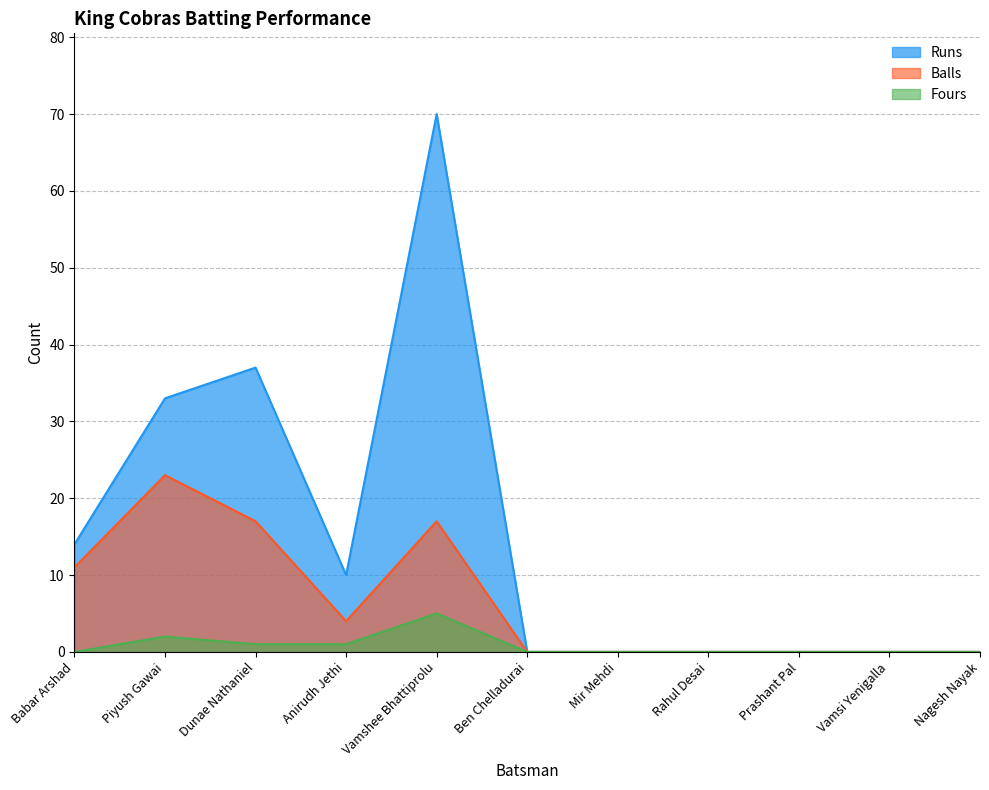

At which label does Runs reach its peak?

Vamshee Bhattiprolu